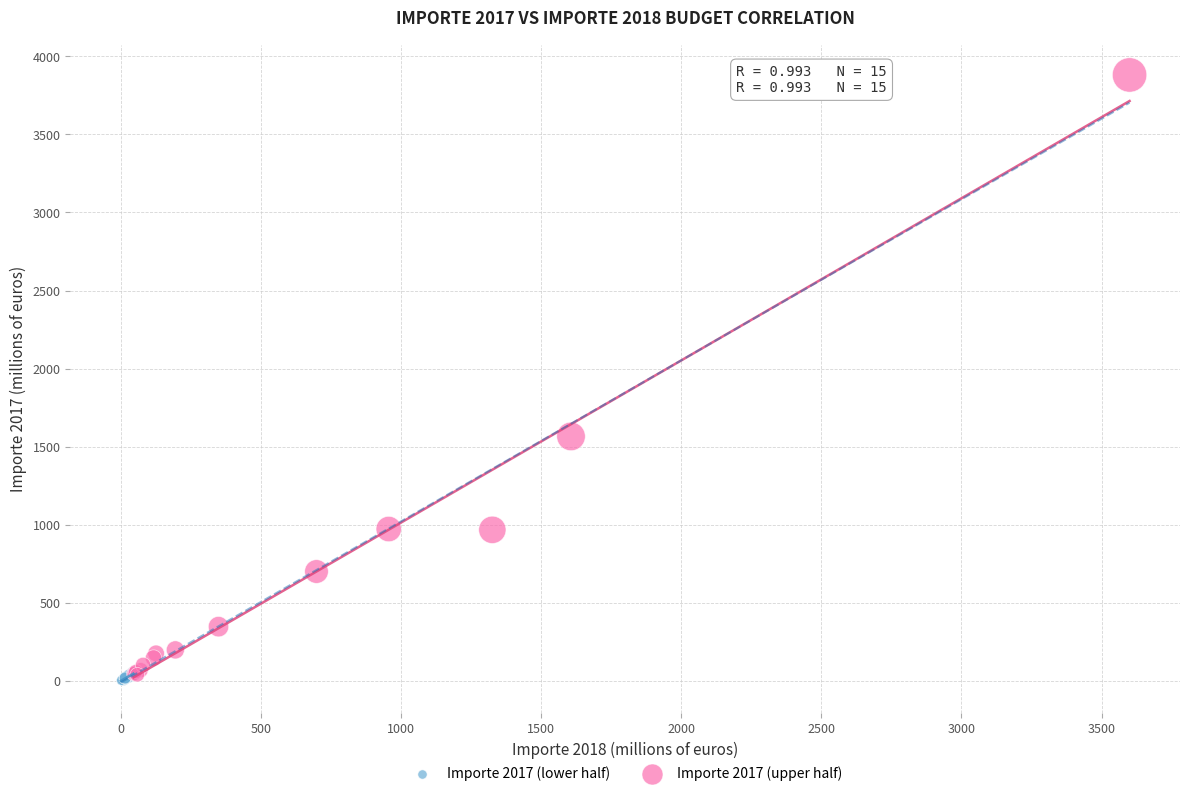

Which series has the largest Y range (max minus min)?

Importe 2017 (upper half)